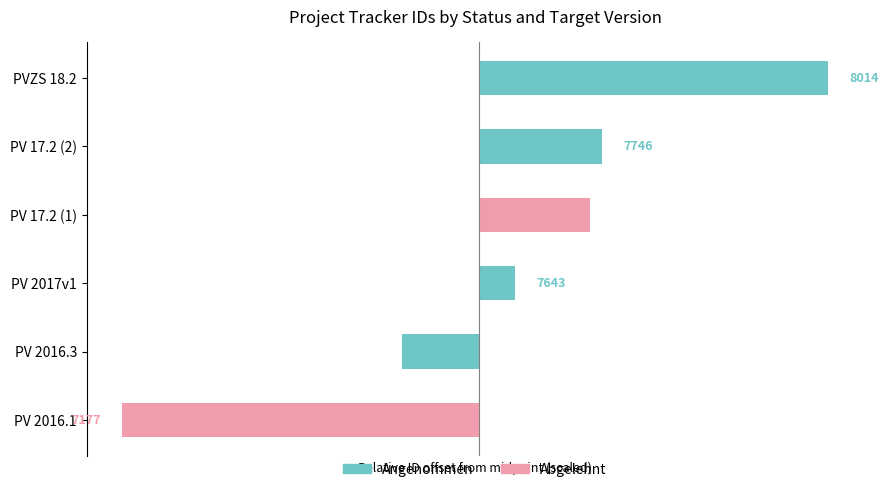

Which has a higher value, PV 17.2 (1) or PVZS 18.2?

PVZS 18.2